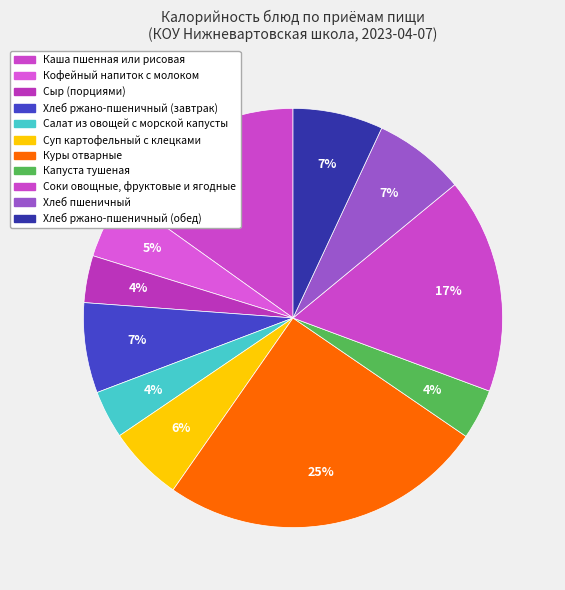

The Хлеб ржано-пшеничный (обед) slice represents 1% of the pie. True or false?

False